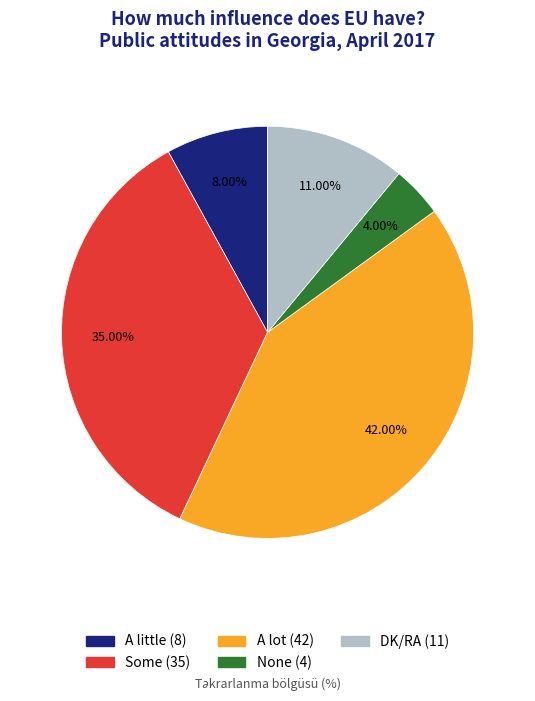

True or false: A little accounts for 1% of the total.

False